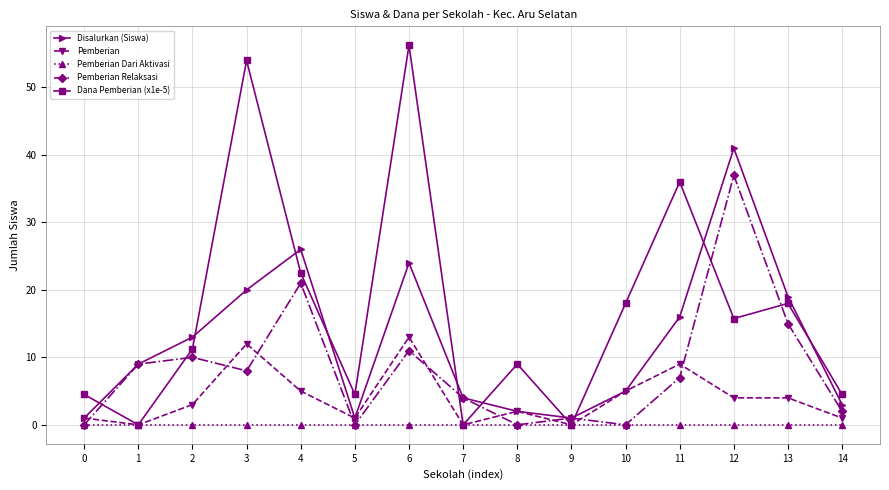

In Disalurkan (Siswa), how many points are higher than both neighbors (excluding endpoints)?

3